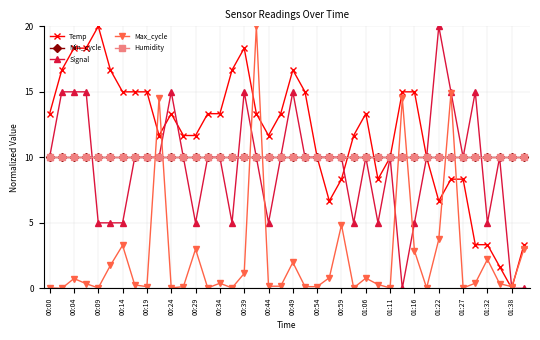

Is this an area chart (filled region under the line)?

No